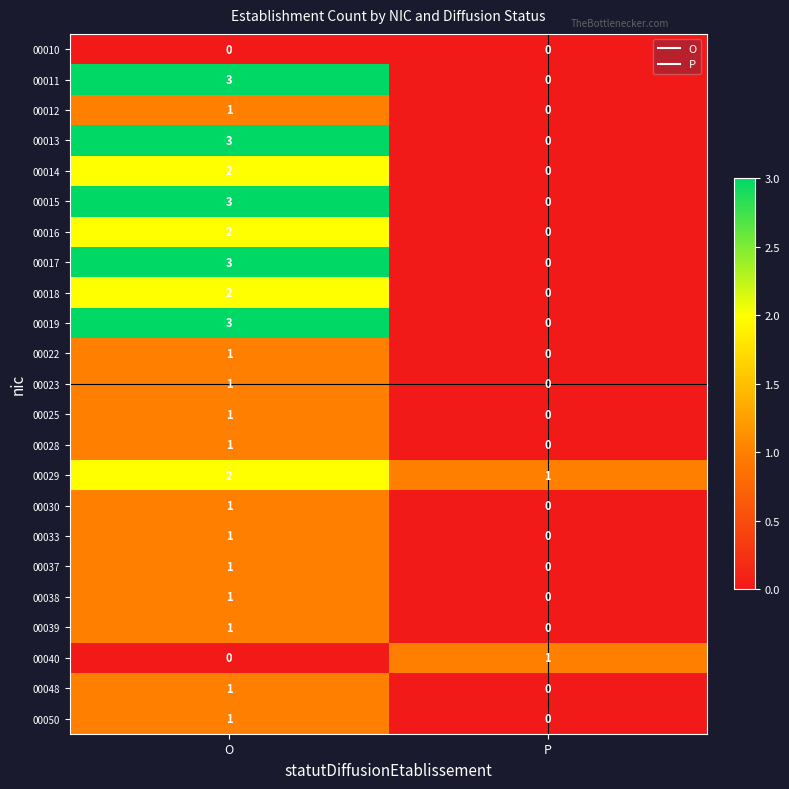

How many distinct data groups are displayed?

23